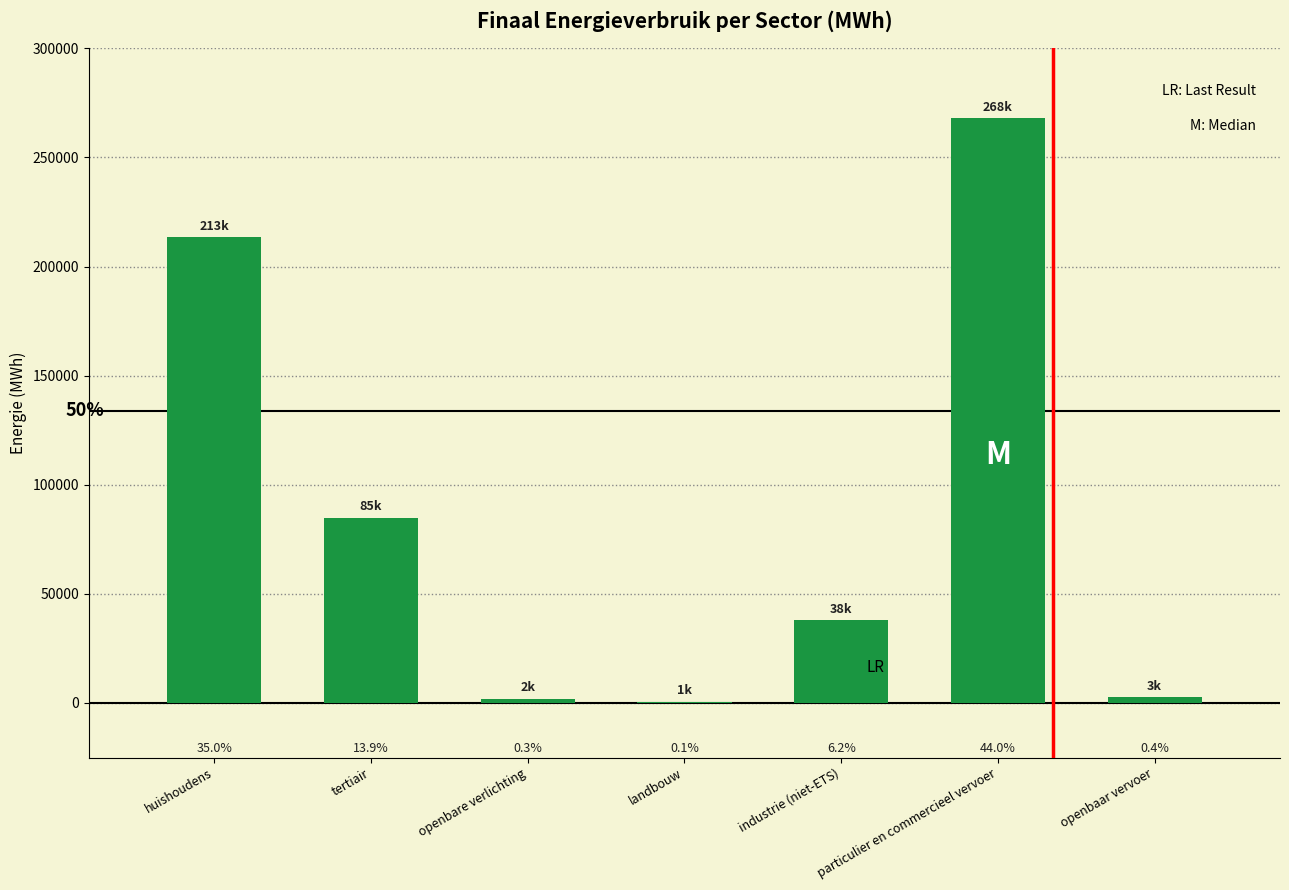

What is the difference between the second highest and minimum values?

212809.3